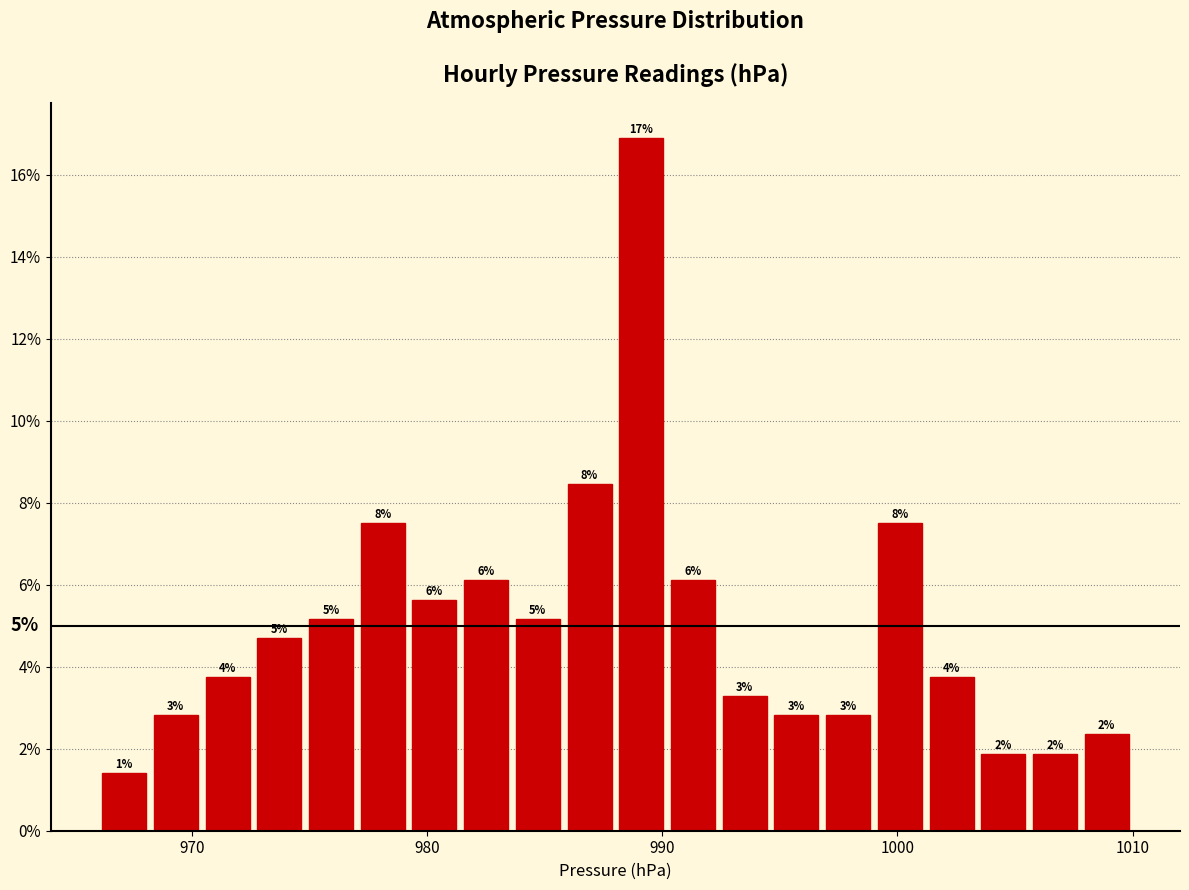

Read against the x-axis, roughly where is the centre of the tallest bar?

989